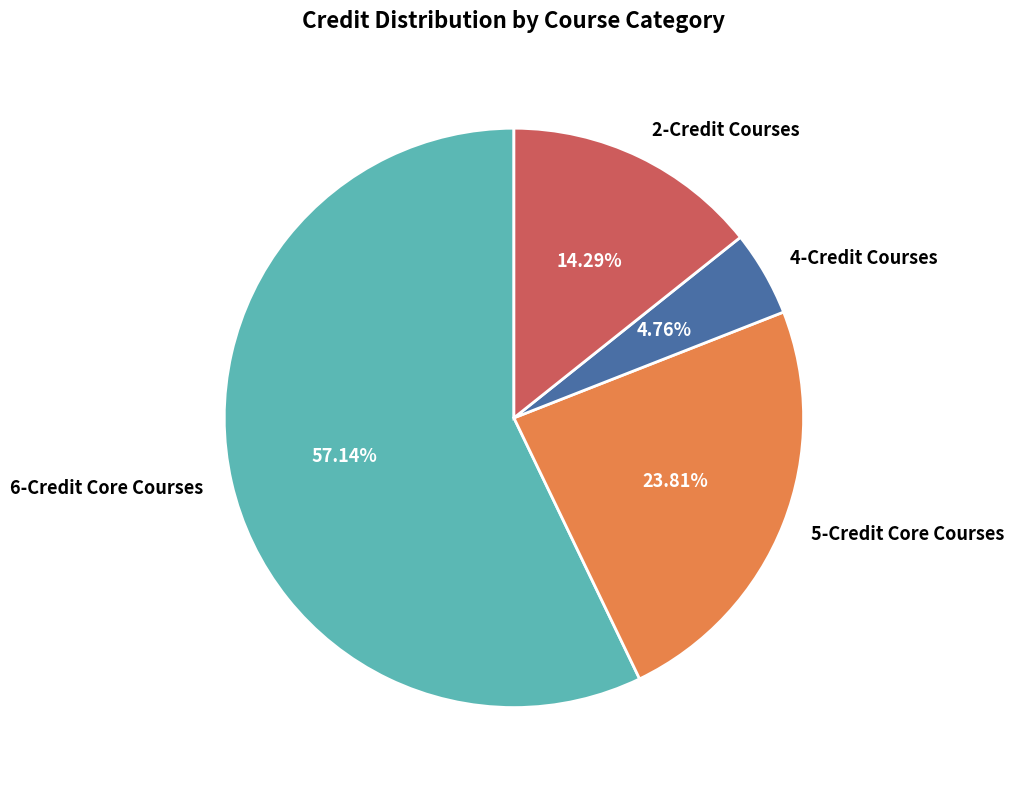

Do 2-Credit Courses and 6-Credit Core Courses together represent more than half of the pie?

Yes